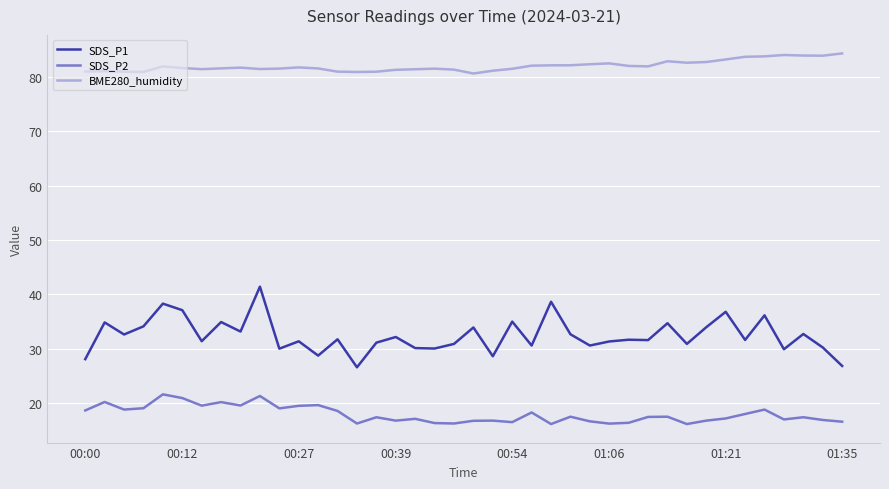

Which series has the largest range (max minus min)?

SDS_P1